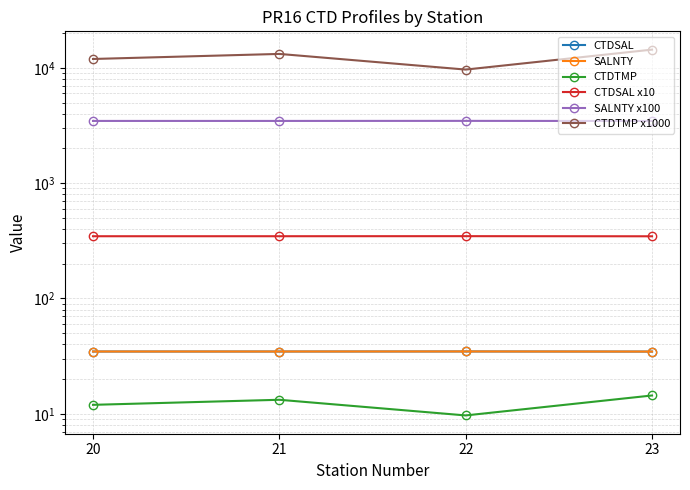

What is the difference between the second highest and minimum values in the CTDSAL x10 series?

0.4